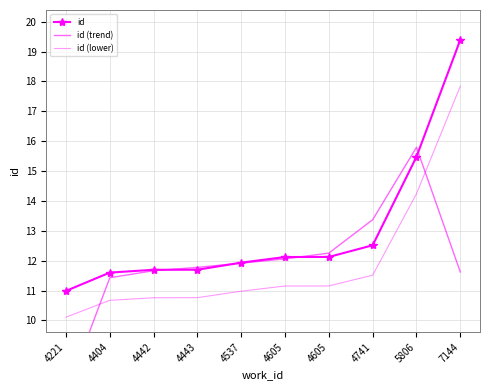

Is it true that id (lower) equals 10.7 at 4404?

True